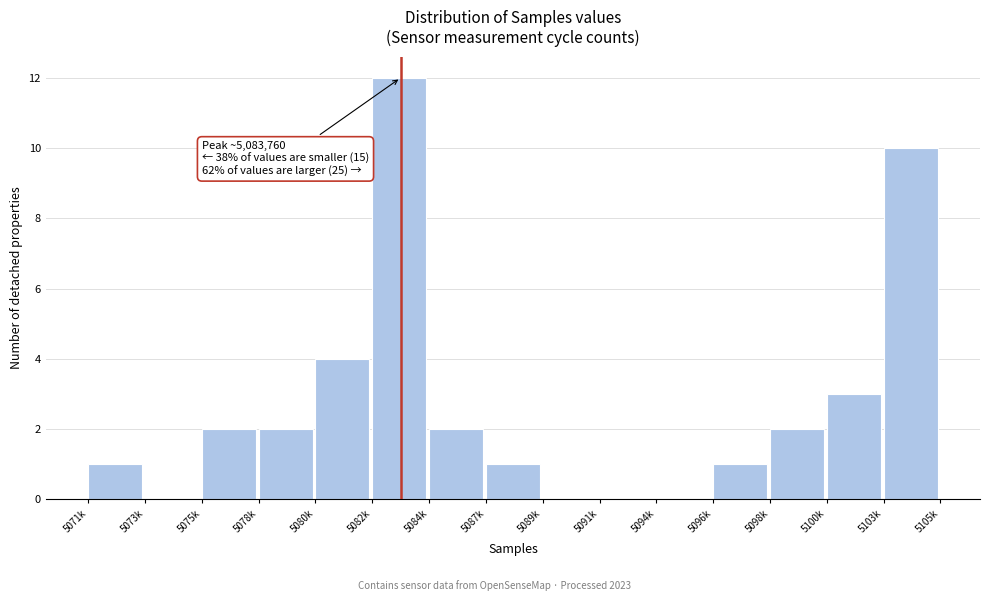

Reading left to right, extract all data points from this chart.

5071k=1	5073k=0	5075k=2	5078k=2	5080k=4	5082k=12	5084k=2	5087k=1	5089k=0	5091k=0	5094k=0	5096k=1	5098k=2	5100k=3	5103k=10